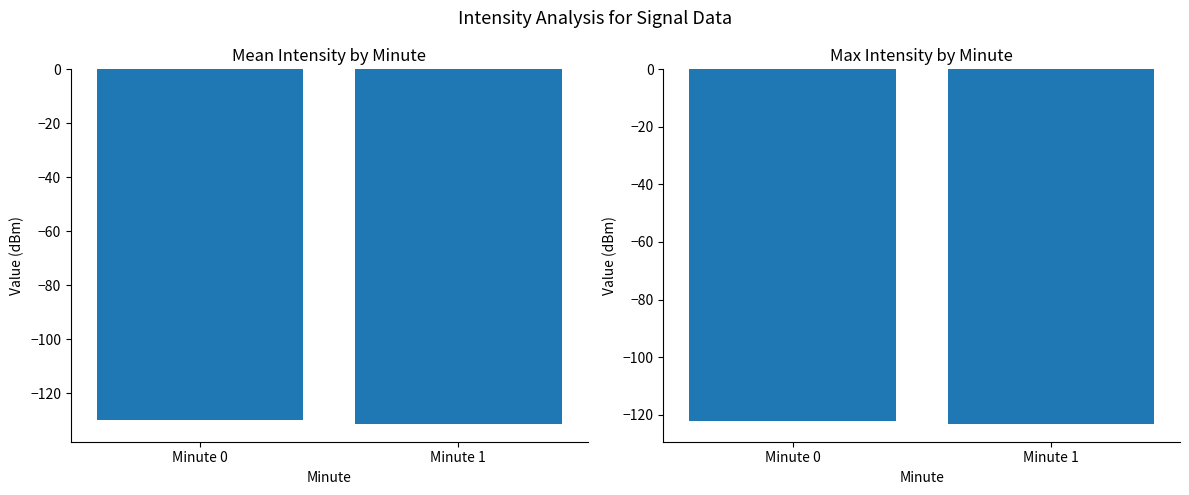

The Max Intensity series shows -123.2 at Minute 1. True or false?

True